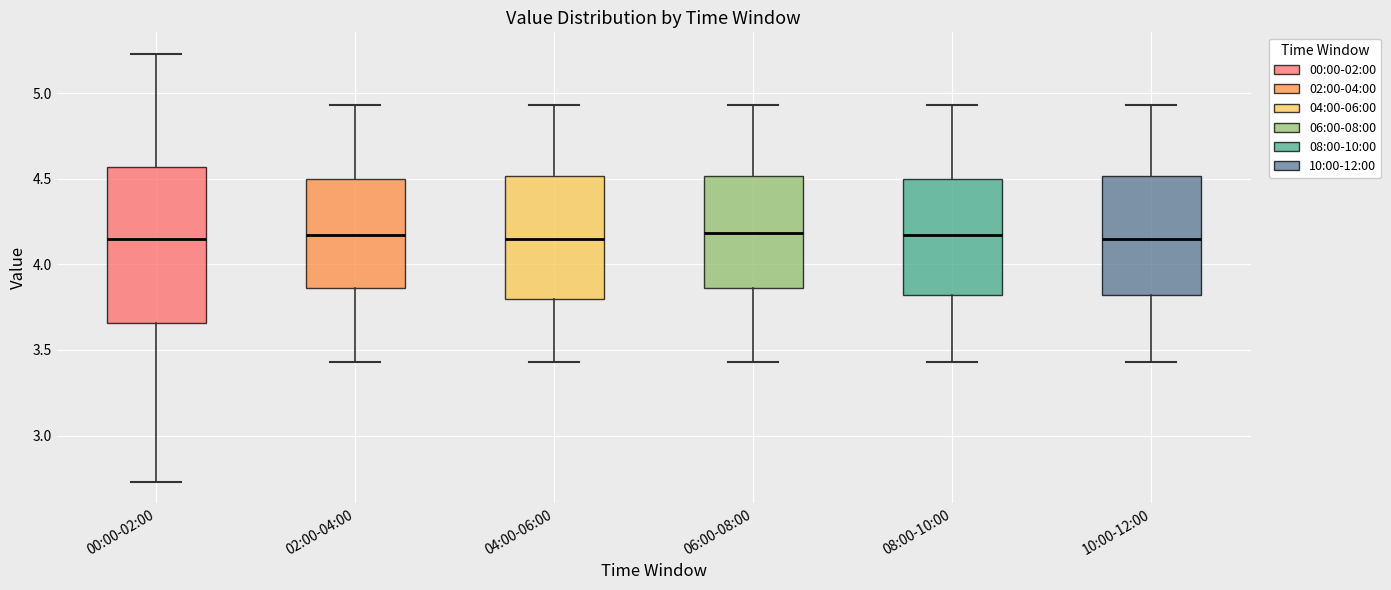

Reading left to right, read every box against the y-axis: the position of its median line, the range the box covers, and the ends of its whiskers. The values are not printed on the chart, so give them approximately, as read against the axis.

00:00-02:00: median 4.15, box 3.65 to 4.55, whiskers 2.75 to 5.25
02:00-04:00: median 4.15, box 3.85 to 4.50, whiskers 3.45 to 4.95
04:00-06:00: median 4.15, box 3.80 to 4.50, whiskers 3.45 to 4.95
06:00-08:00: median 4.20, box 3.85 to 4.50, whiskers 3.45 to 4.95
08:00-10:00: median 4.15, box 3.80 to 4.50, whiskers 3.45 to 4.95
10:00-12:00: median 4.15, box 3.80 to 4.50, whiskers 3.45 to 4.95